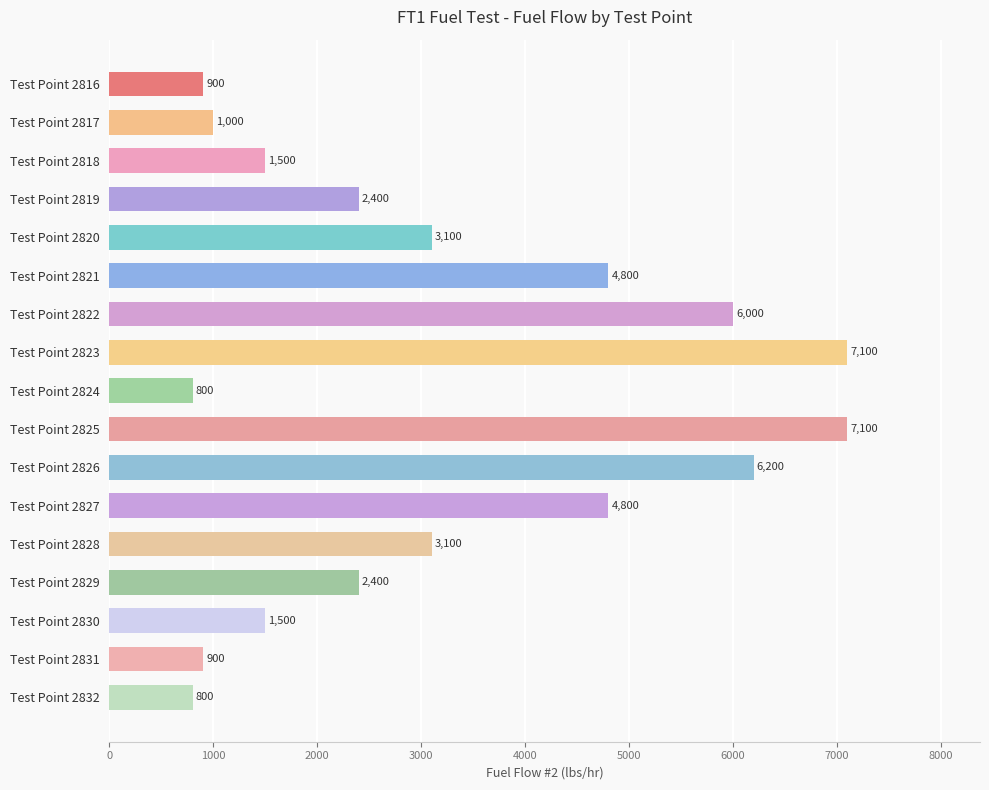

Are the bars horizontal?

Yes